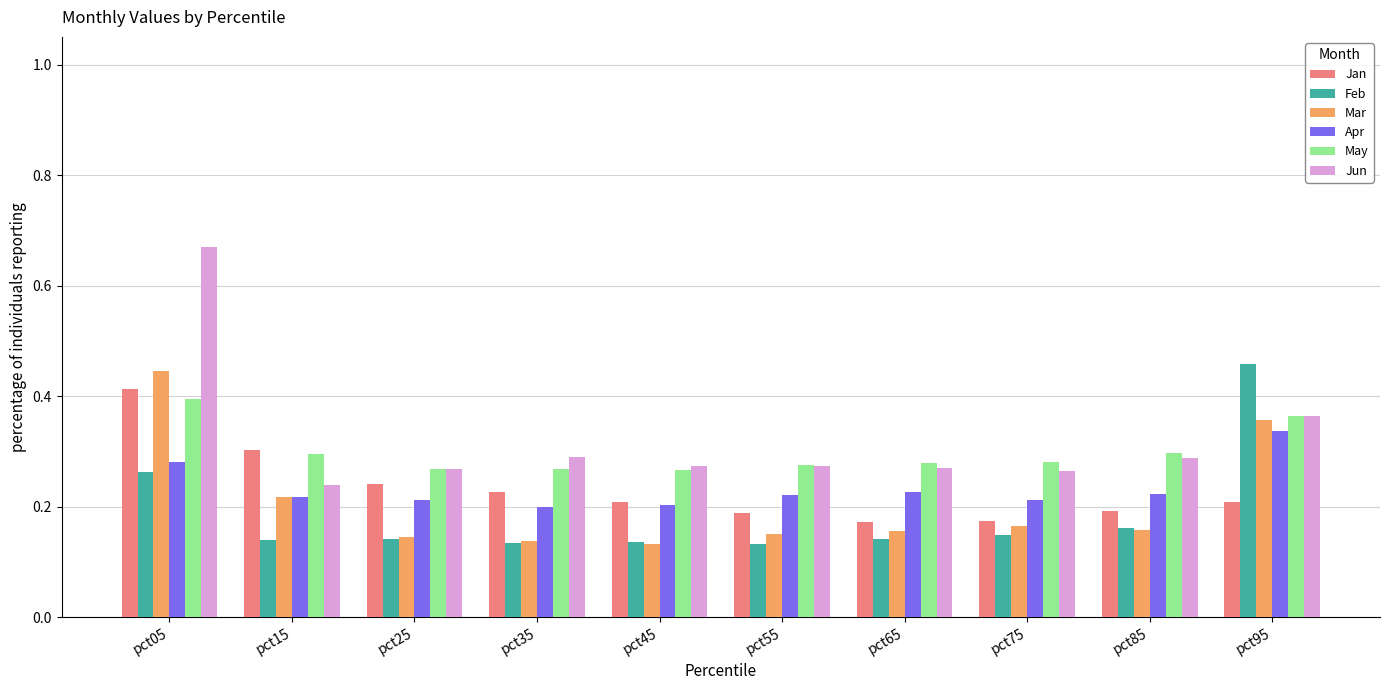

Which series has the largest range (max minus min)?

Jun